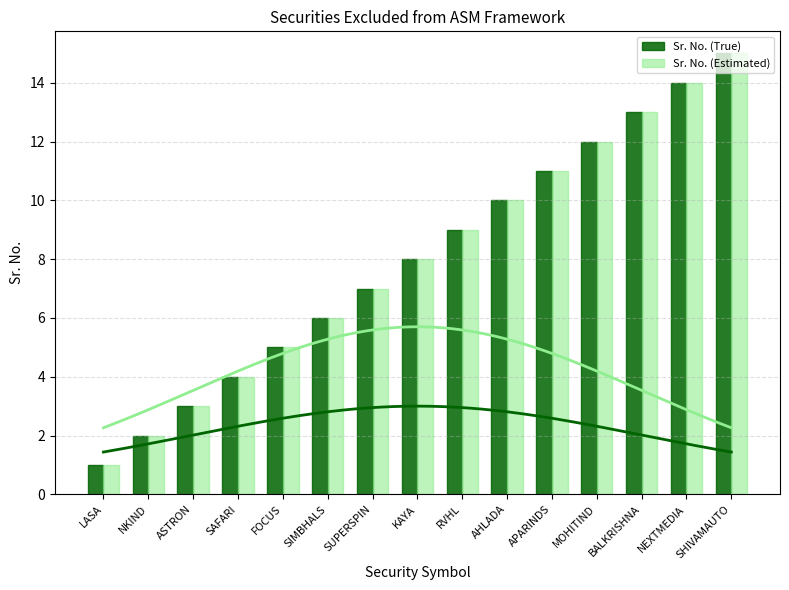

What value does the Sr. No. (True) series have at SHIVAMAUTO?

15